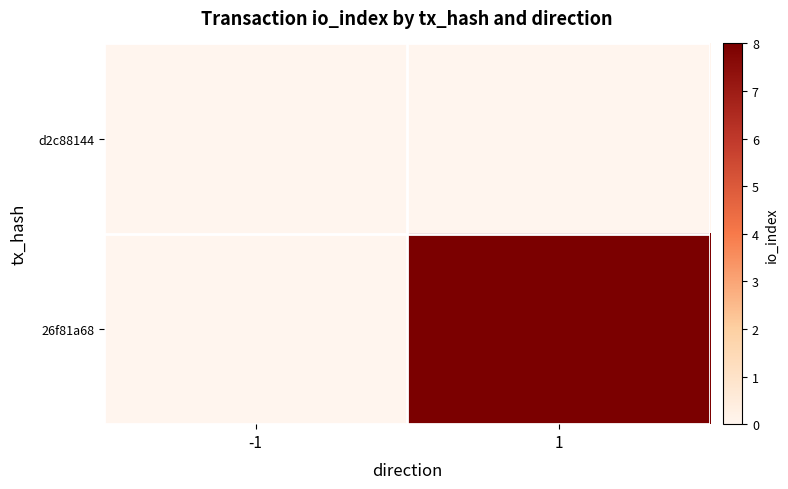

Which series changed the most between -1 and 1?

26f81a68